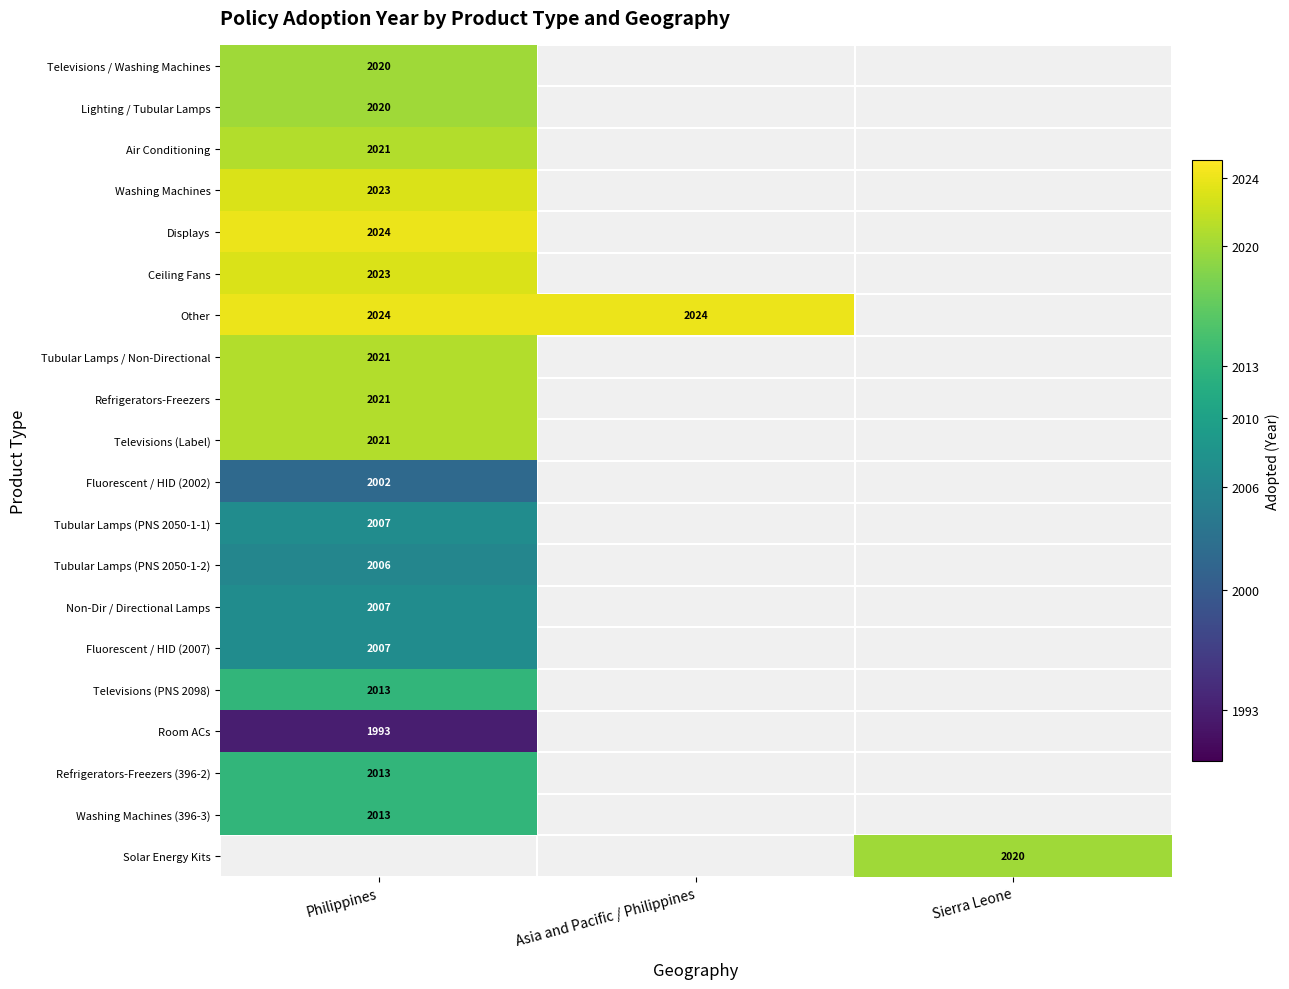

The value of Air Conditioning at Philippines is 651. True or false?

False